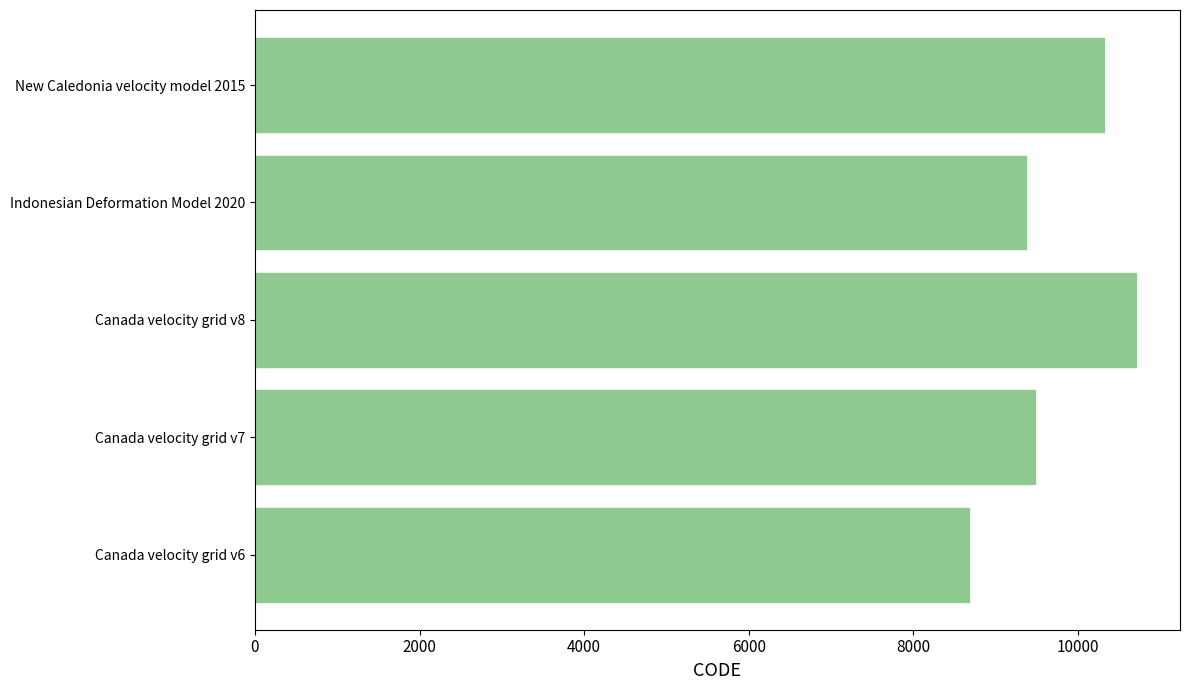

What is the minimum value shown in the chart?

8676